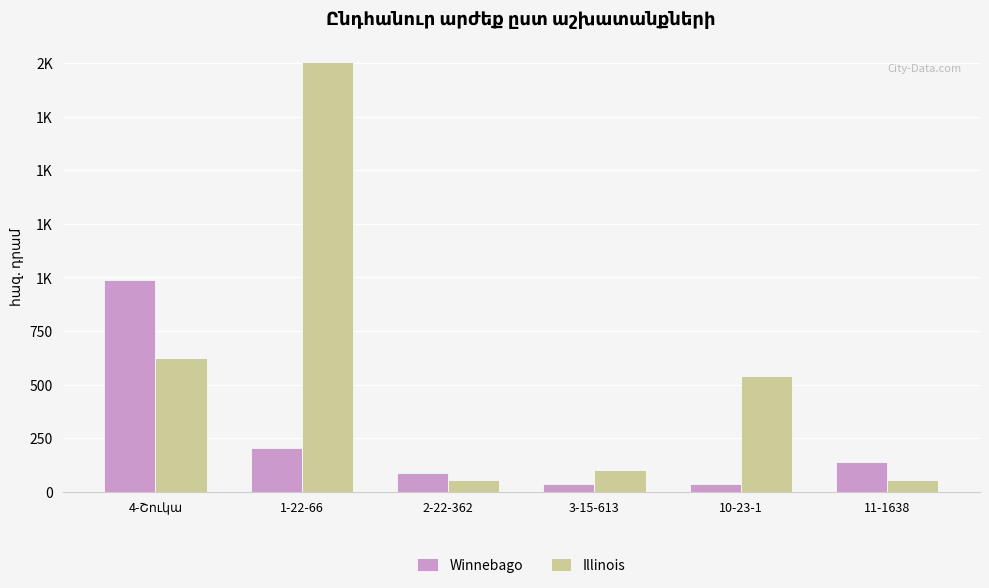

Does the chart contain stacked bars?

No